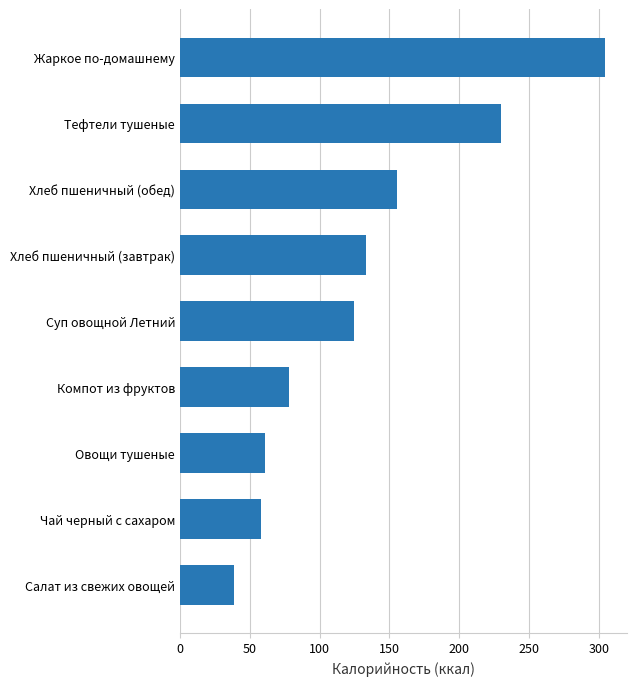

List the labels in order of value, largest first.

Жаркое по-домашнему, Тефтели тушеные, Хлеб пшеничный (обед), Хлеб пшеничный (завтрак), Суп овощной Летний, Компот из фруктов, Овощи тушеные, Чай черный с сахаром, Салат из свежих овощей